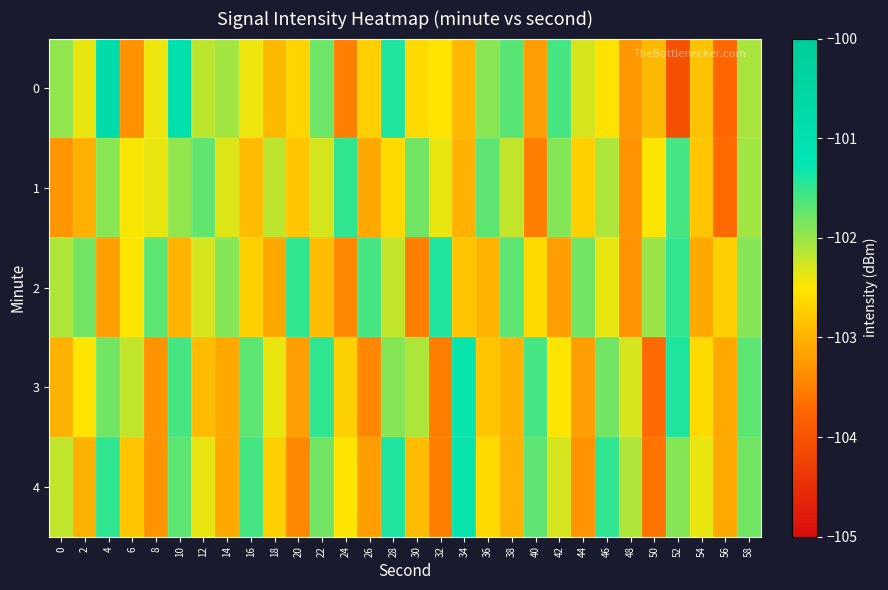

Which series changed the most between 36 and 40?

1